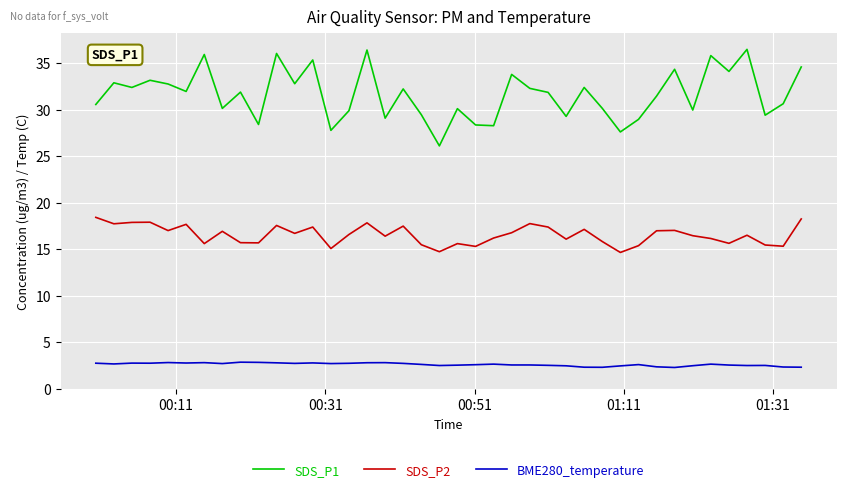

Which series has the largest total across all categories?

SDS_P1